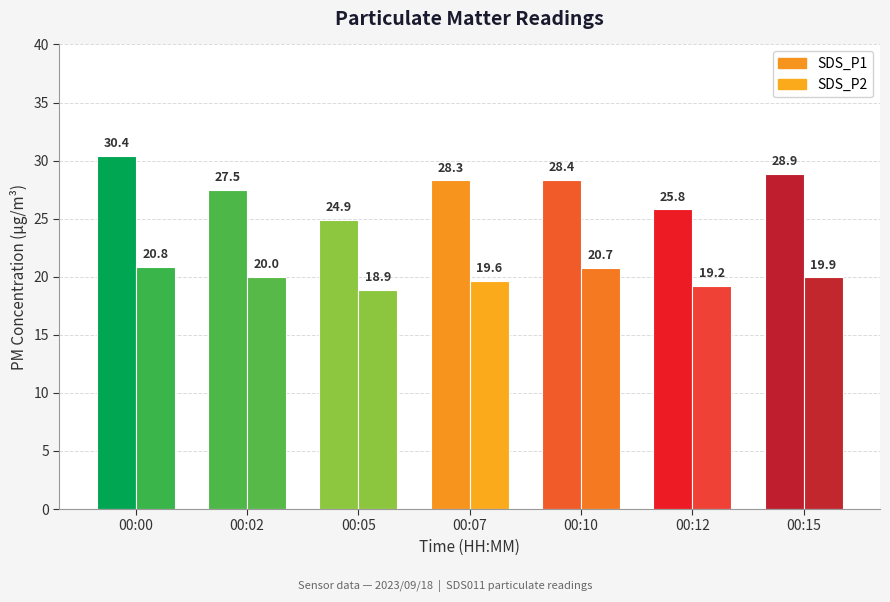

How many distinct data groups are displayed?

2